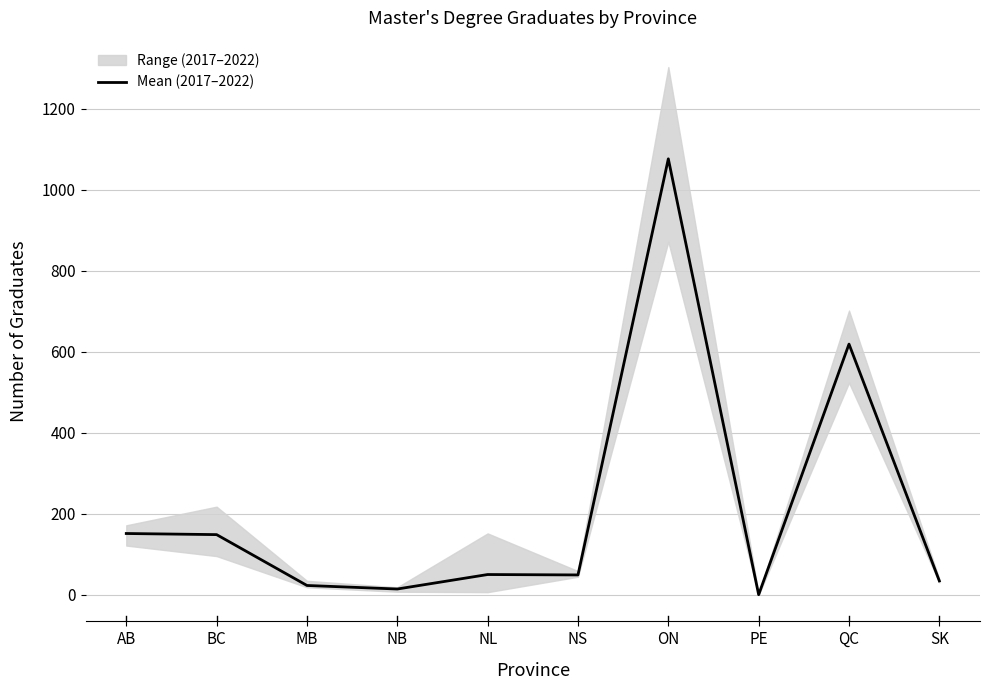

What is the smallest value displayed?

0.8